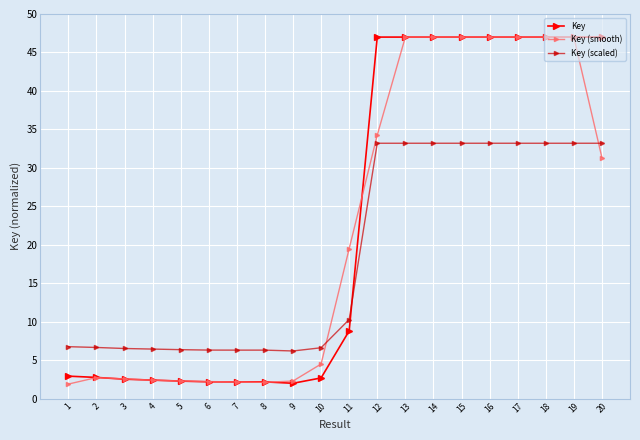

True or false: Key (scaled) has a value of 6.6 at 10.

True